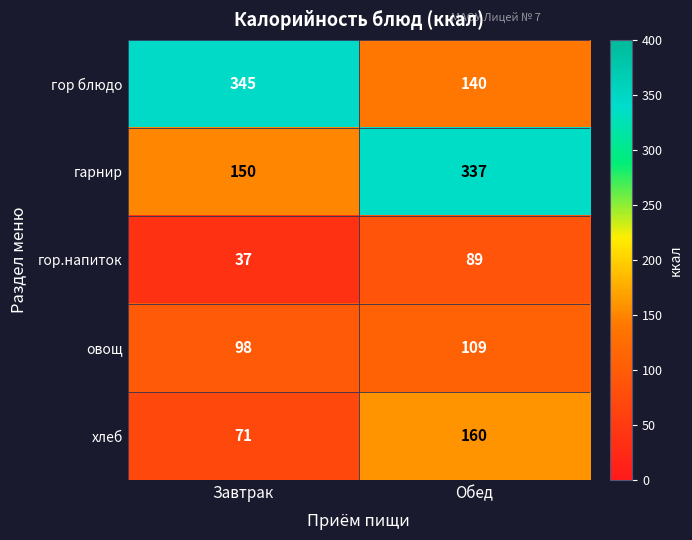

List the series in order of their peak value, lowest first.

гор.напиток, овощ, хлеб, гарнир, гор блюдо